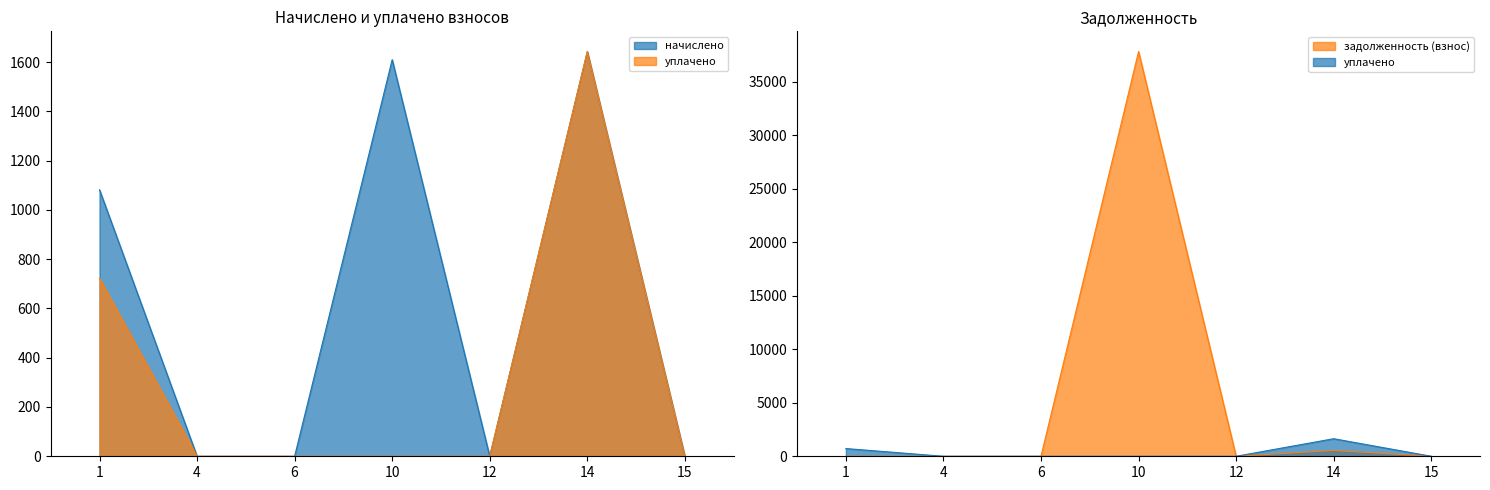

Which category has the highest value in the уплачено series?

14